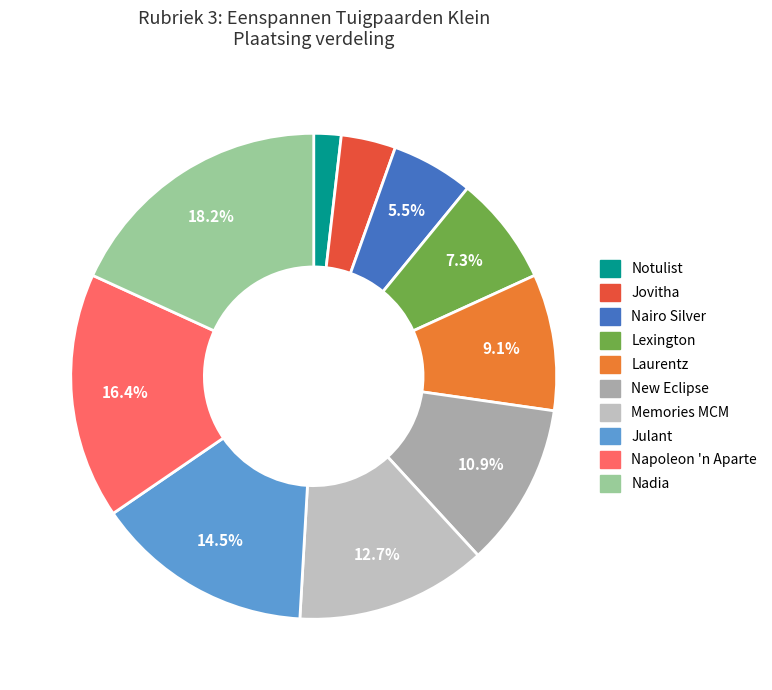

Combined, do New Eclipse and Julant account for over 50%?

No